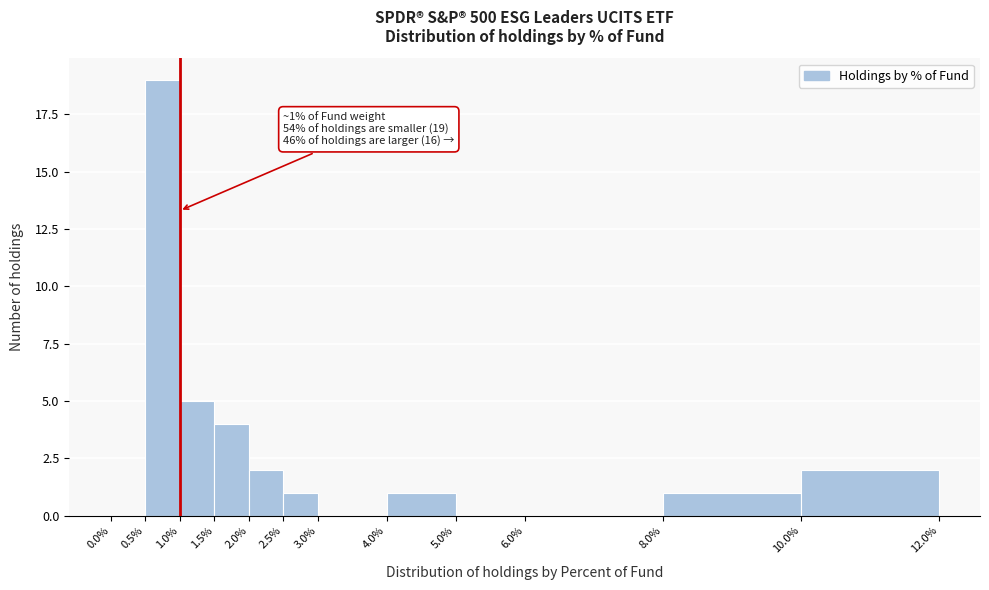

Which range on the x-axis has the tallest bar?

0.5% to 1.0%